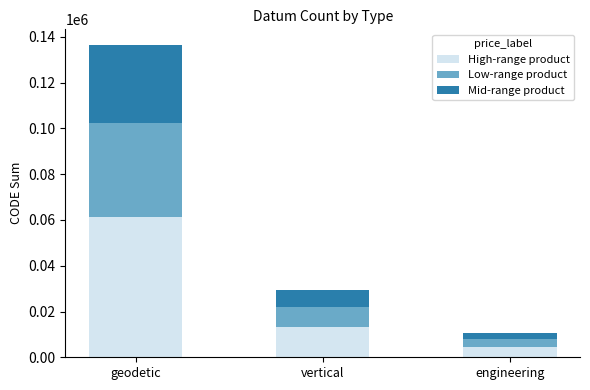

Is it true that High-range product equals 92724.6 at geodetic?

False